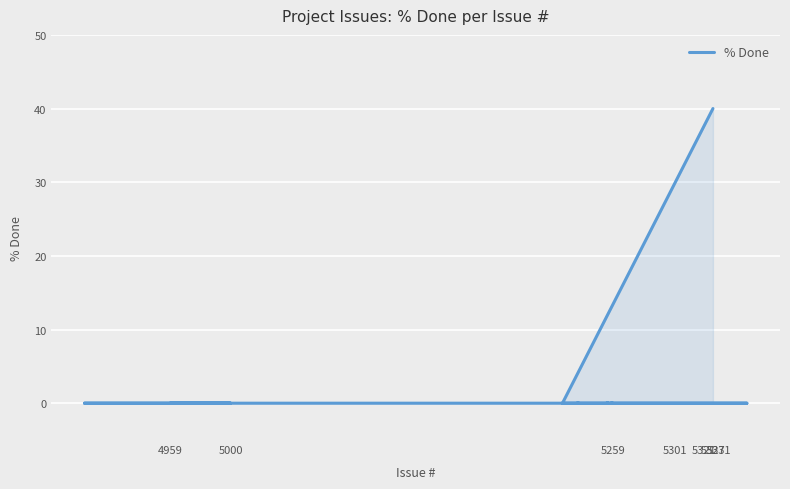

True or false: there are more than 1 points higher than both neighbors.

False